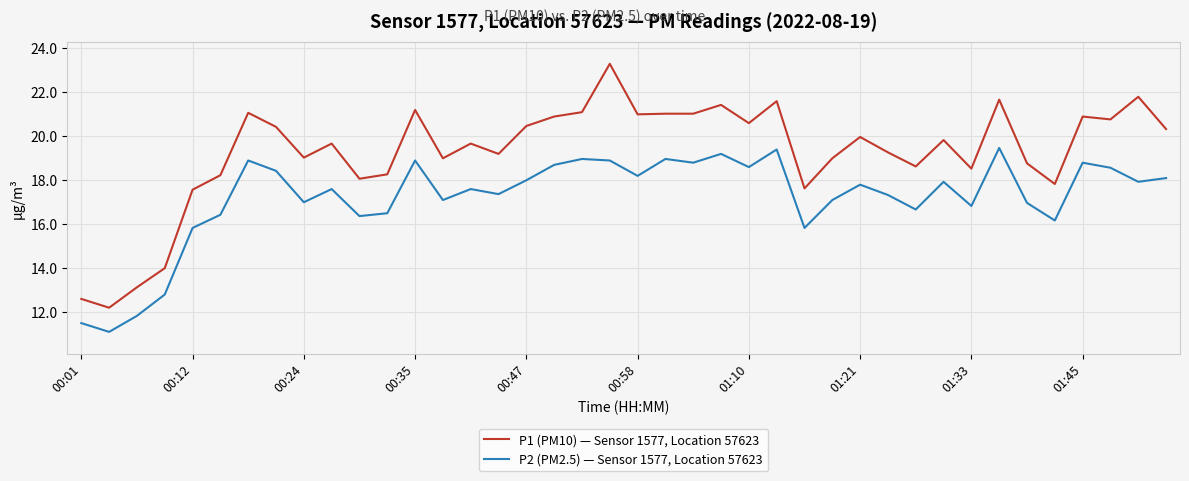

Count the number of data series in this chart.

2